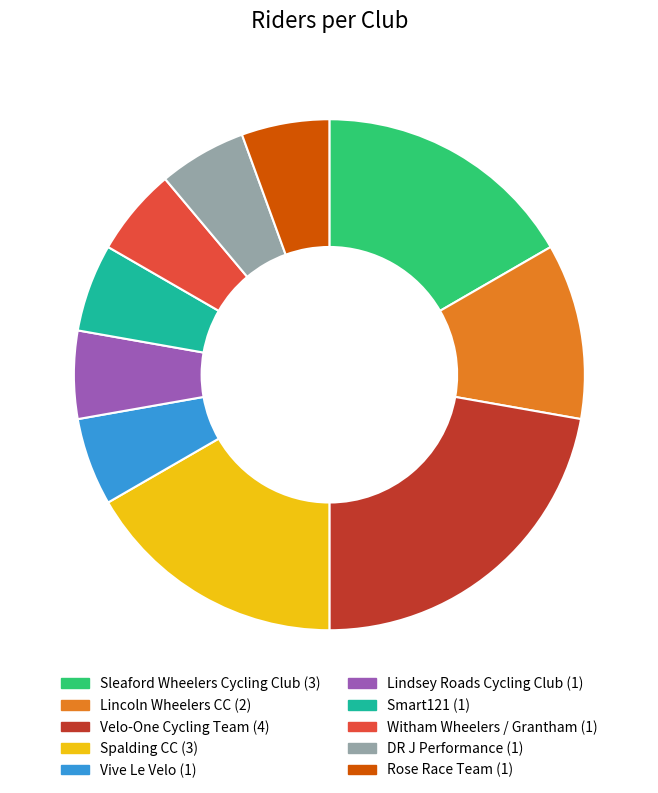

Which category has the biggest portion of the pie?

Velo-One Cycling Team